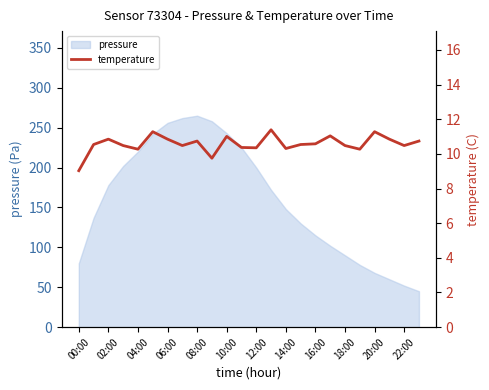

Is it true that the value at 19 is 10.3?

True